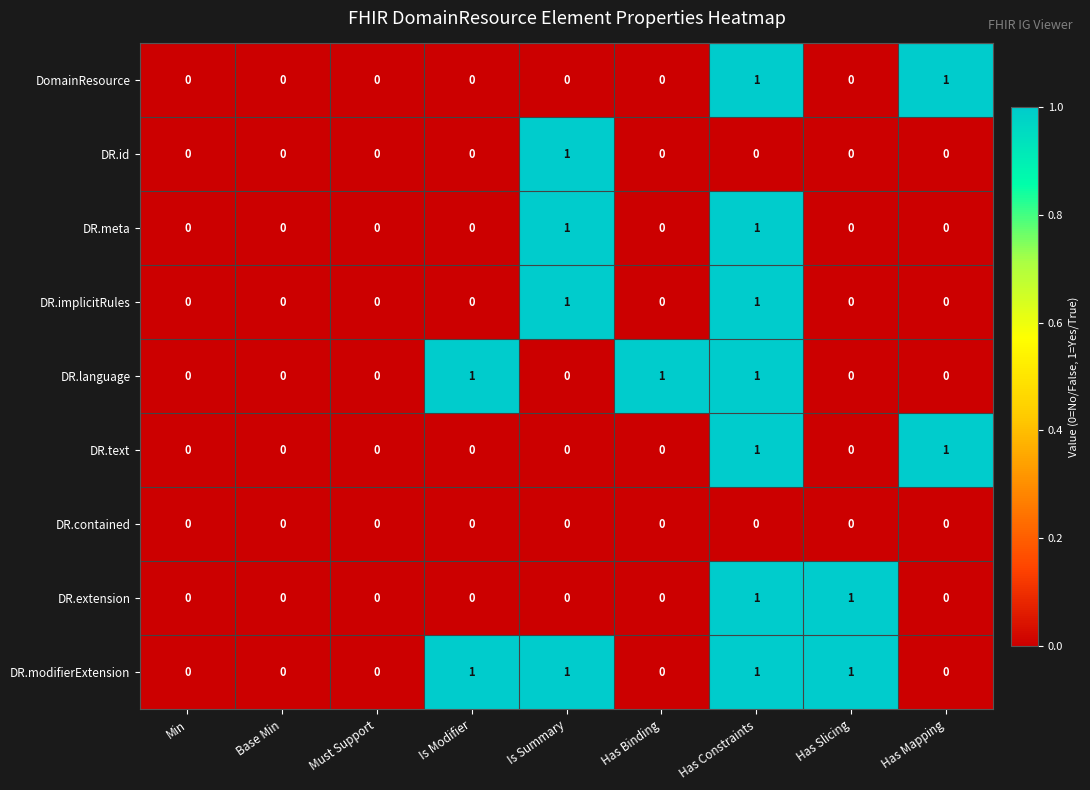

The DR.id series shows 0 at Min. True or false?

True